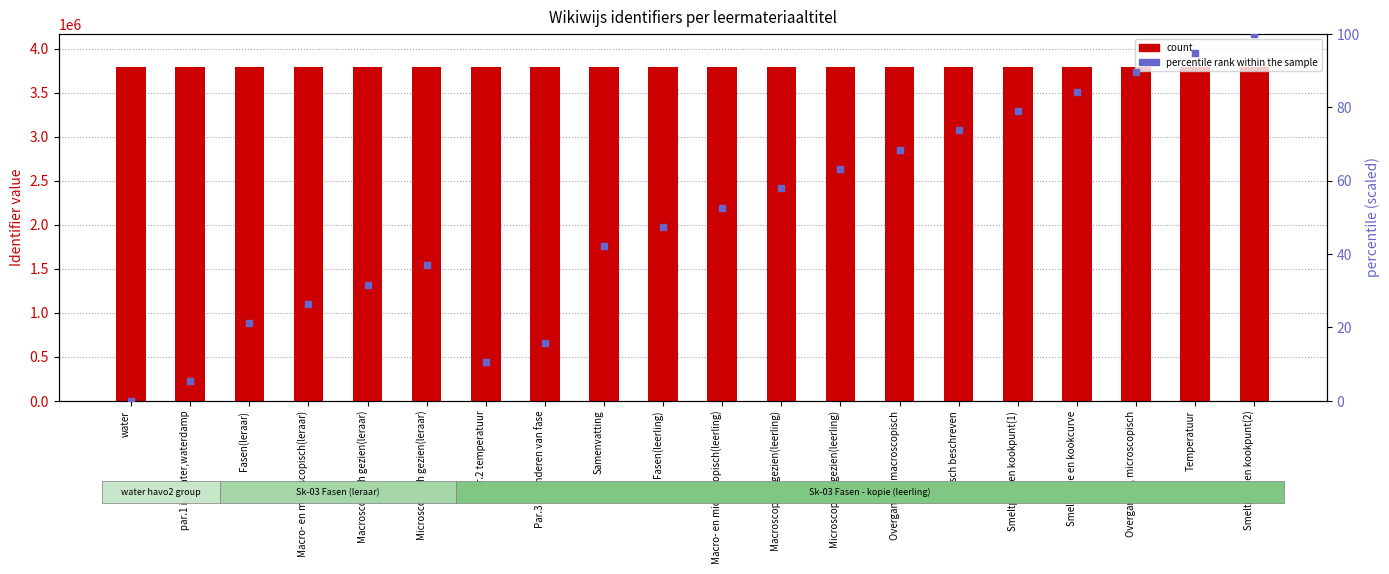

At which category is the sum across all series the highest?

Smeltpunt en kookpunt(2)